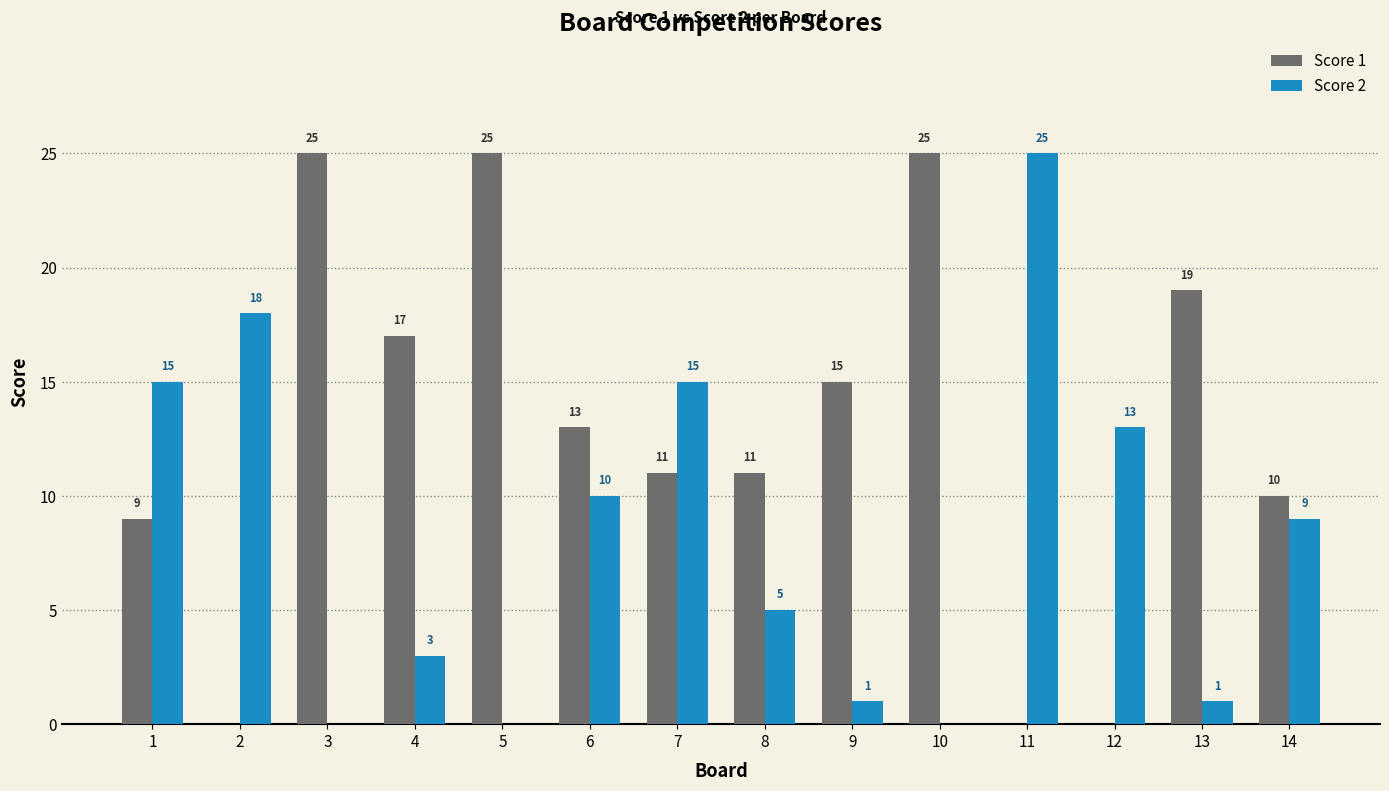

What is the average value of the Score 1 series?

13